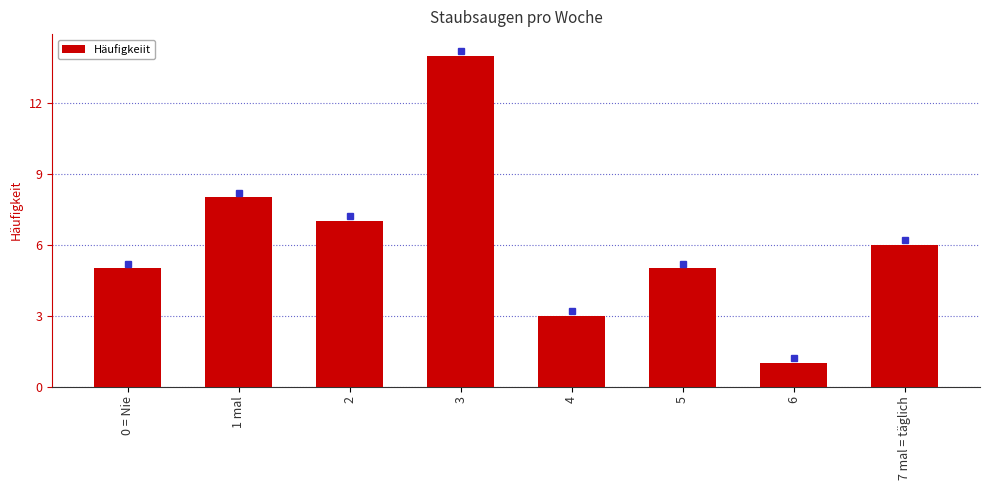

Is it true that the value at 1 mal is 12?

False